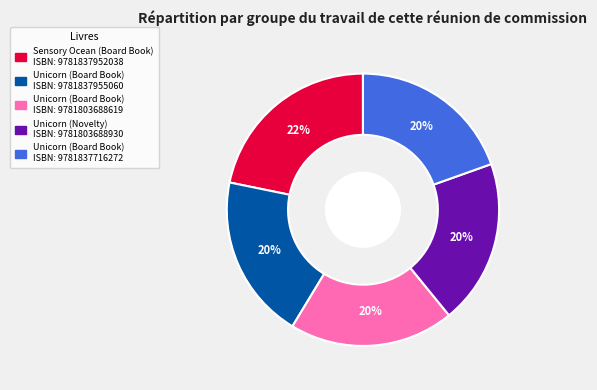

To the nearest percent, what is the average slice percentage?

20%